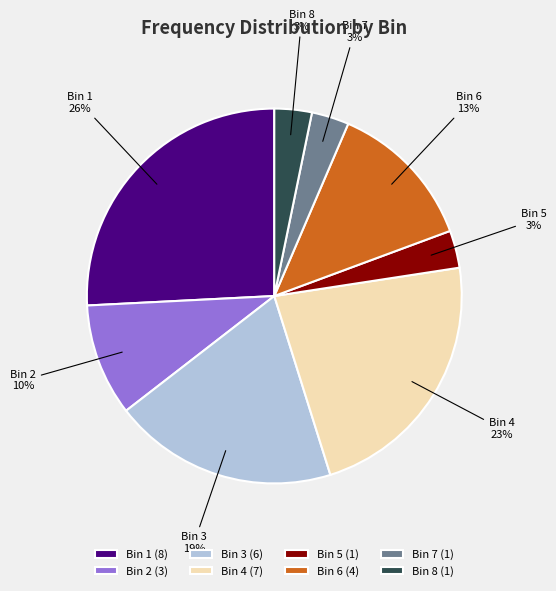

Count the number of slices in the pie.

8